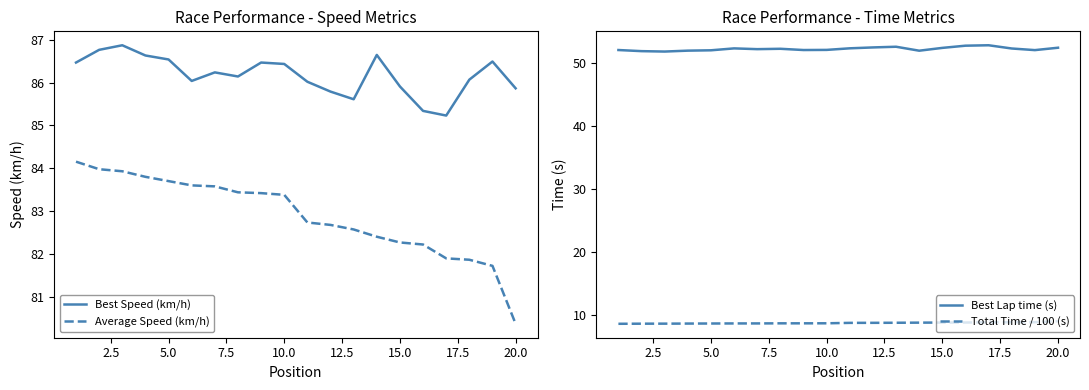

Which series has the largest total across all categories?

Best Speed (km/h)